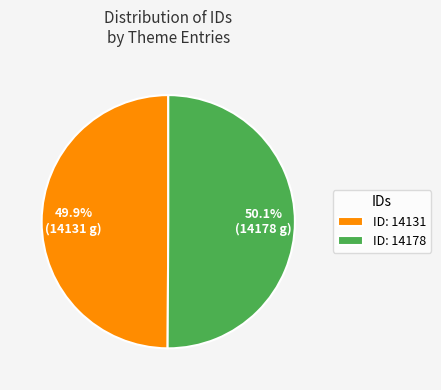

How many segments does this pie chart have?

2